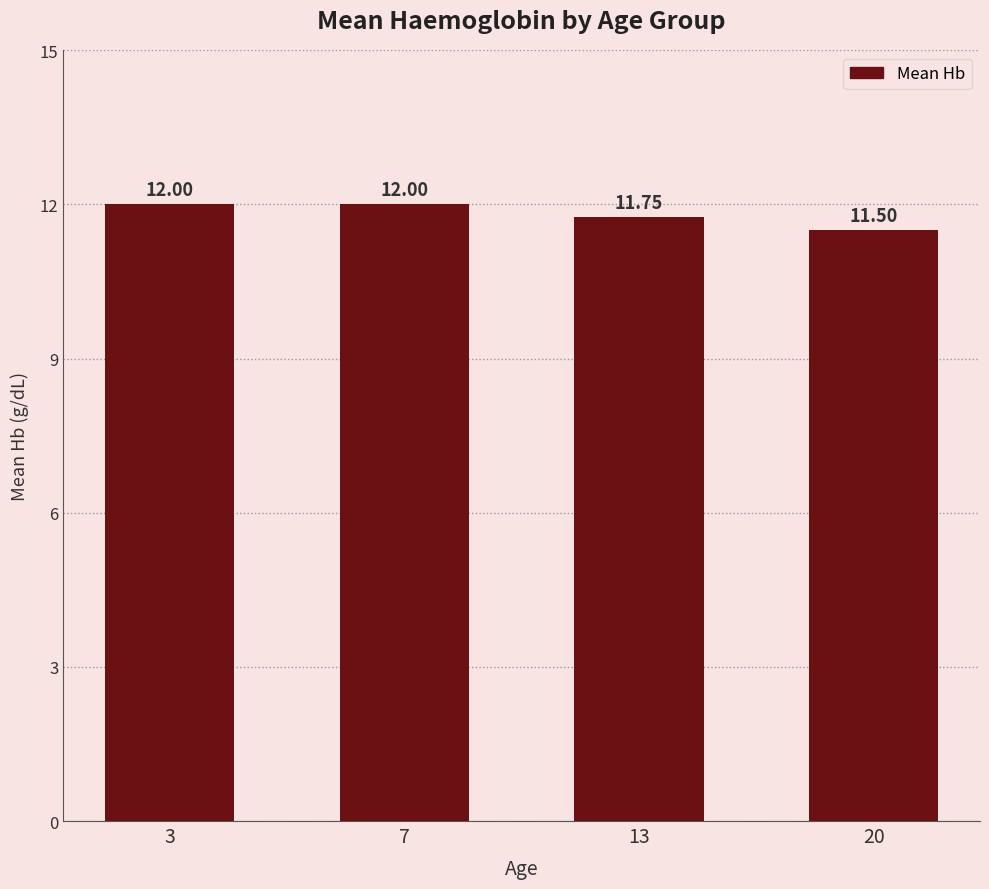

What is the ratio of the value at 3 to the value at 13?

1.0